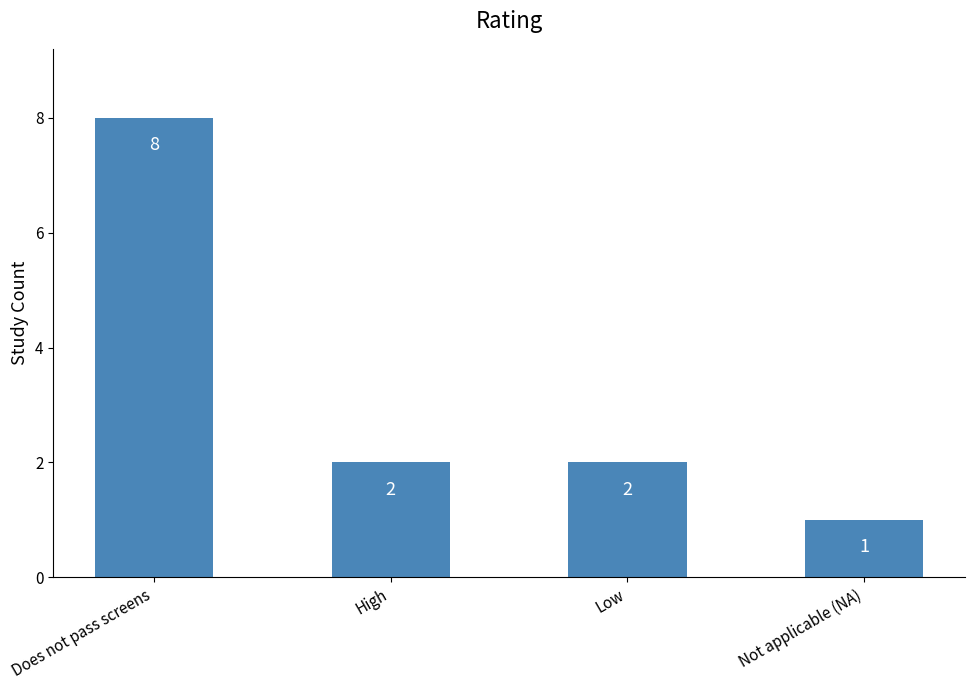

What position from the right is Low?

2